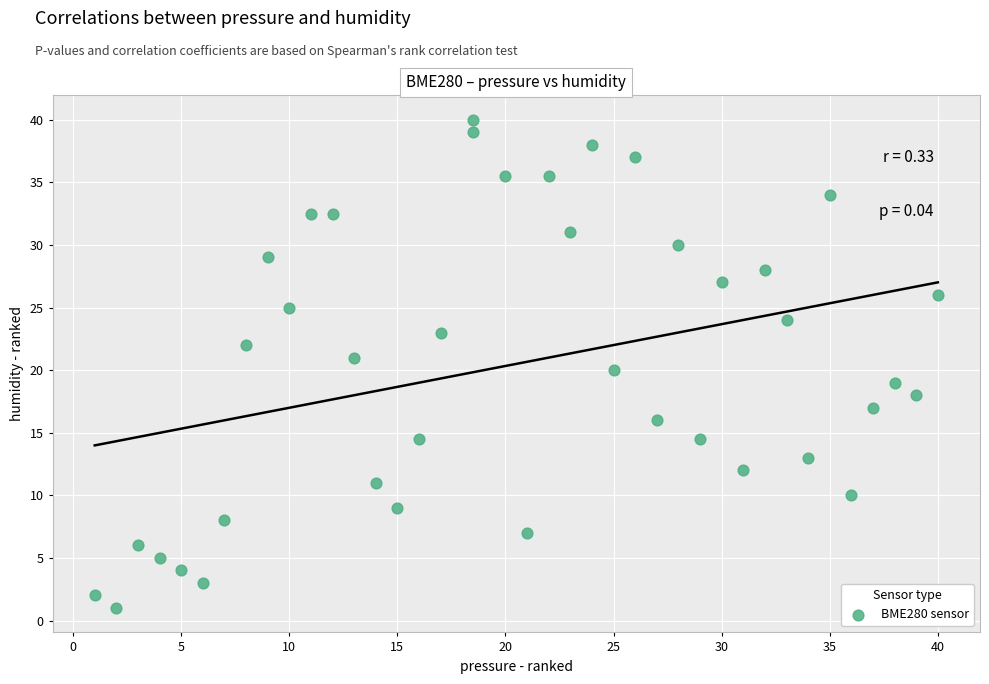

What is the range of Y values (max minus min)?

39.0